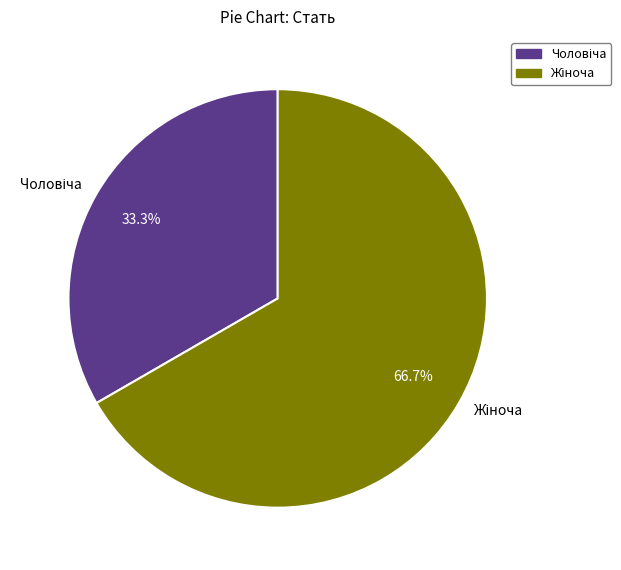

Count the number of slices in the pie.

2